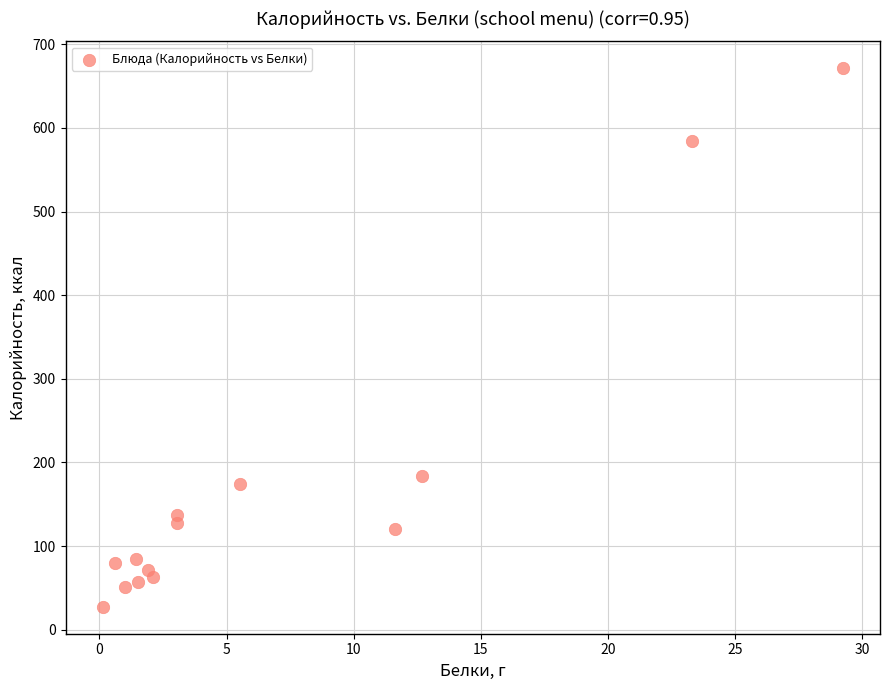

What Y value in the scatter plot is closest to 349?

183.7